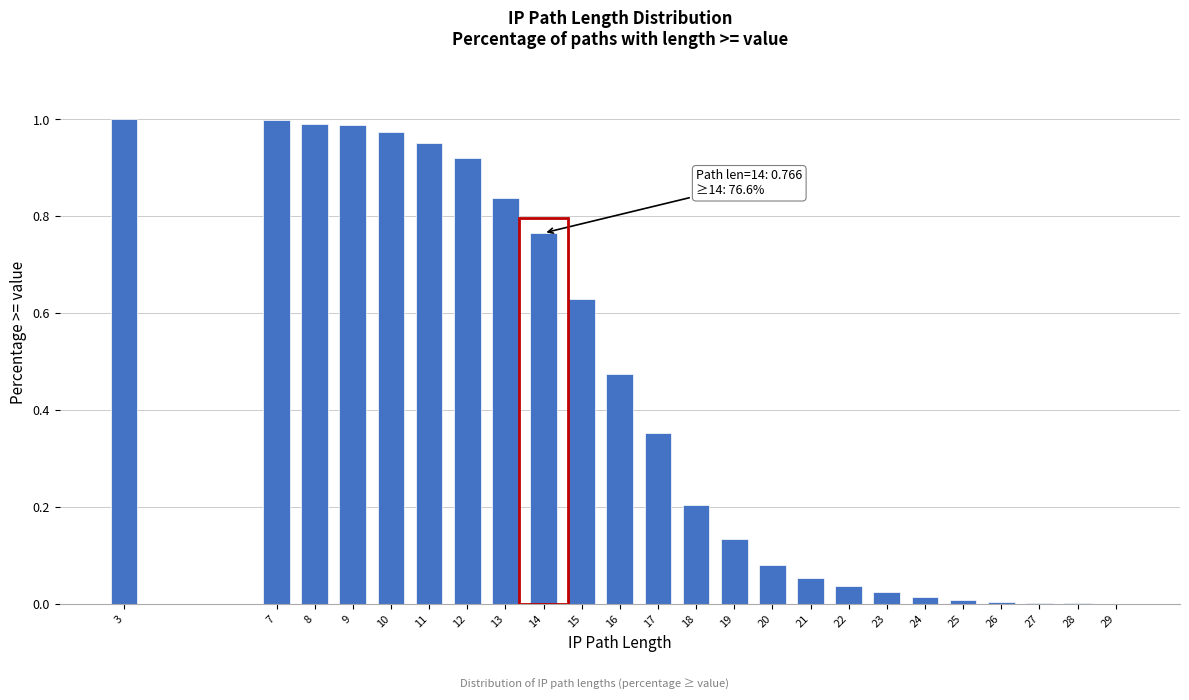

Between 23 and 14, which is larger?

14